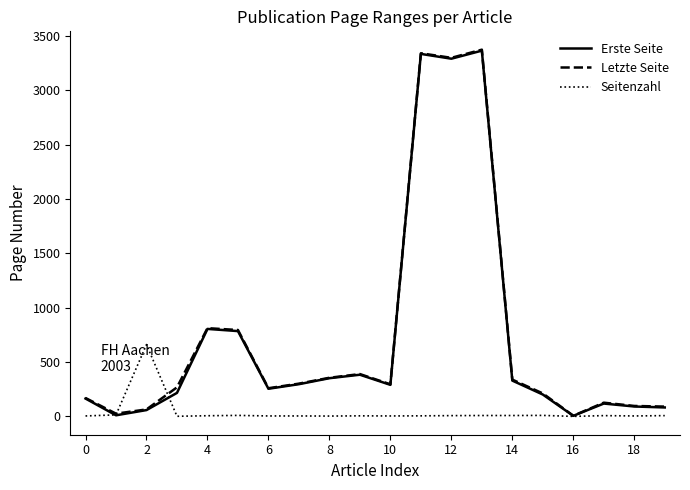

What is the maximum value shown in the chart?

3372